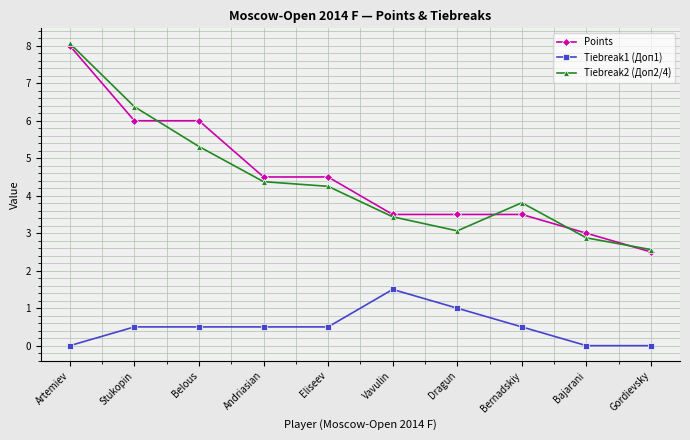

How many Tiebreak1 (Доп1) values are between 0 and 1?

9